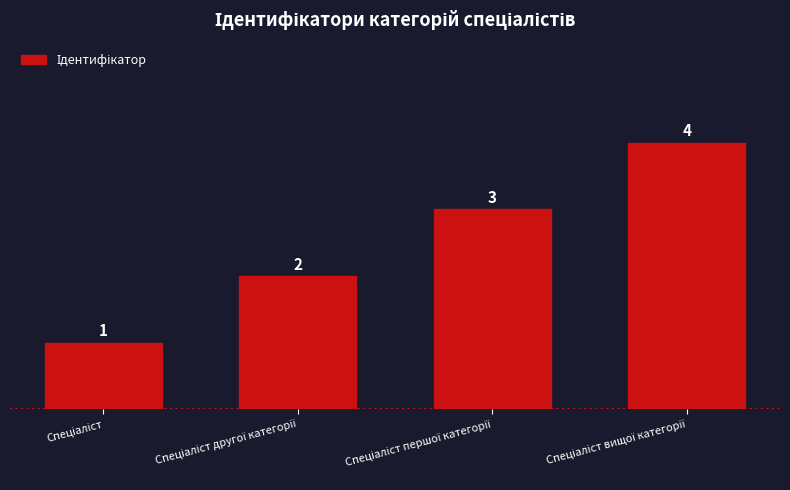

What is the maximum value shown in the chart?

4